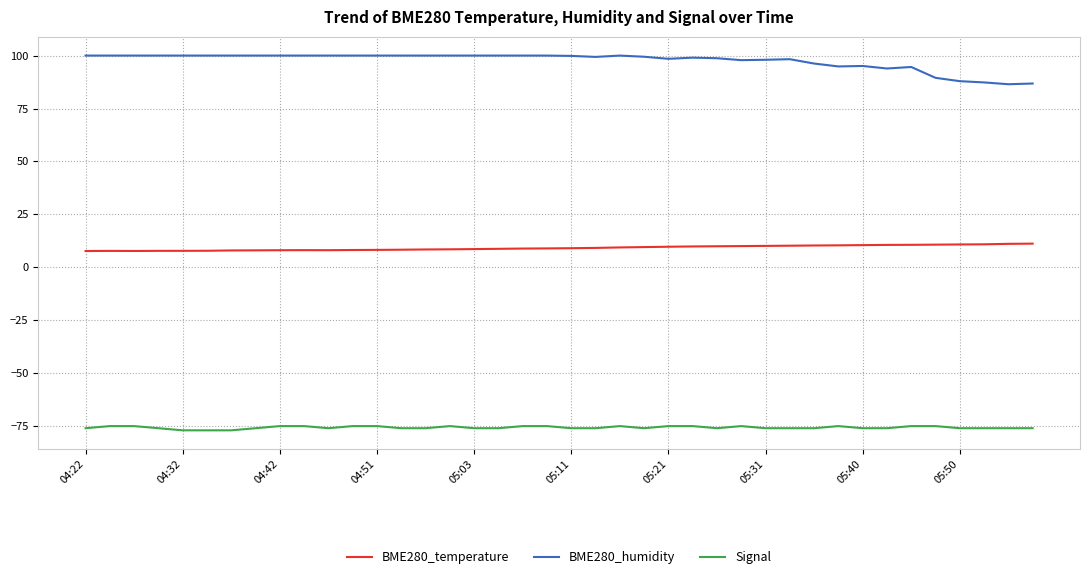

Which series has the largest total across all categories?

BME280_humidity